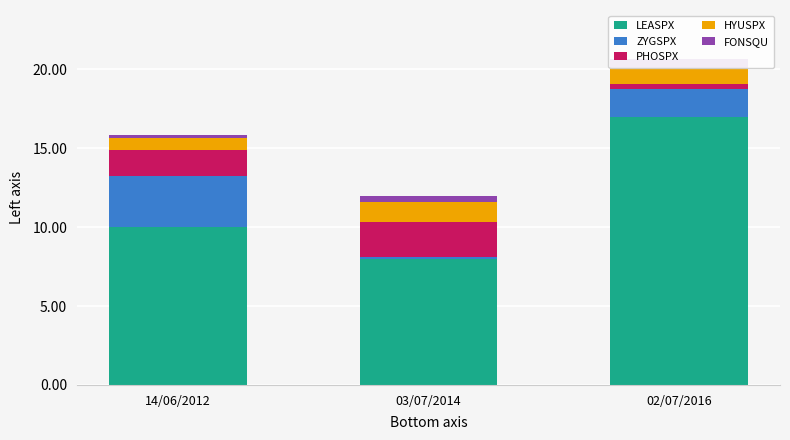

What is the average value of the ZYGSPX series?

1.7